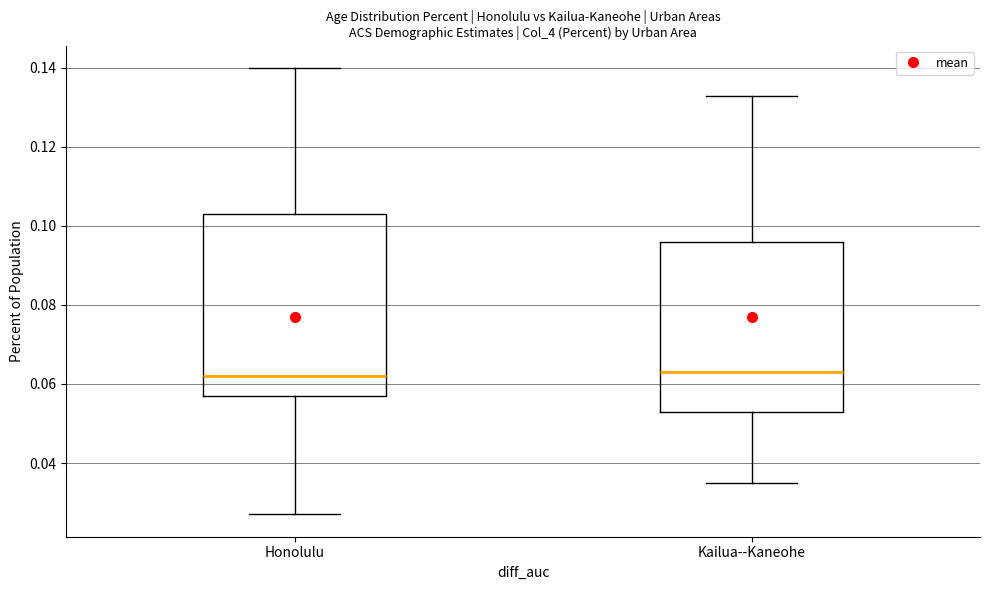

Reading left to right, transcribe this box plot: for each box, give where its median line is, the range the box spans, and where its two whiskers end, as read against the y-axis. The values are not printed on the chart, so give them approximately, as read against the axis.

Honolulu: median 0.062, box 0.058 to 0.104, whiskers 0.028 to 0.140
Kailua--Kaneohe: median 0.064, box 0.054 to 0.096, whiskers 0.036 to 0.134